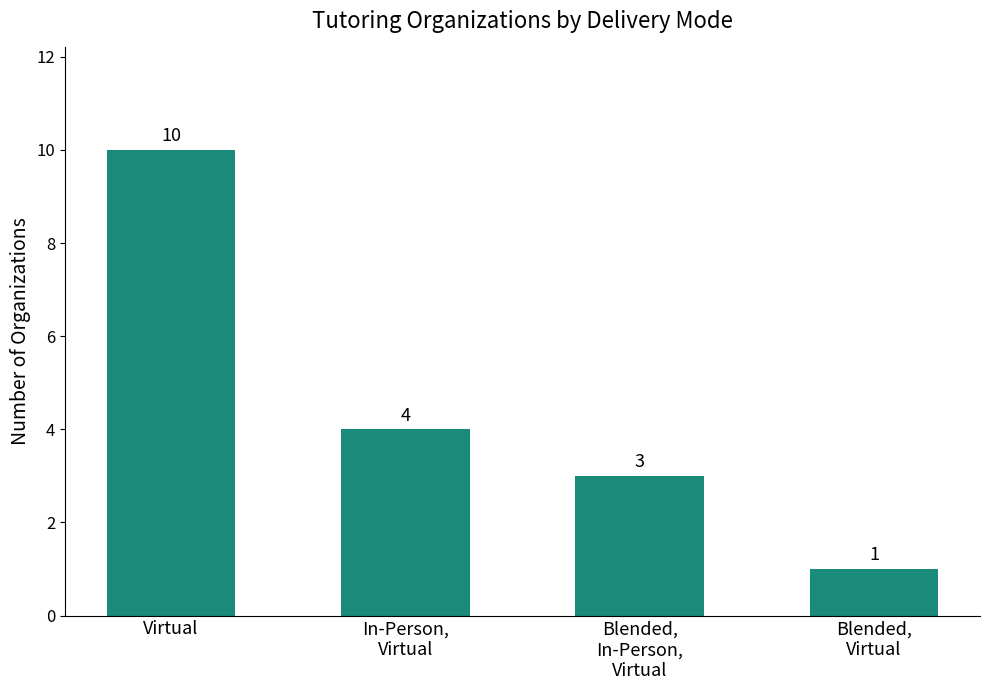

What is the value of the 1st bar from the left?

10